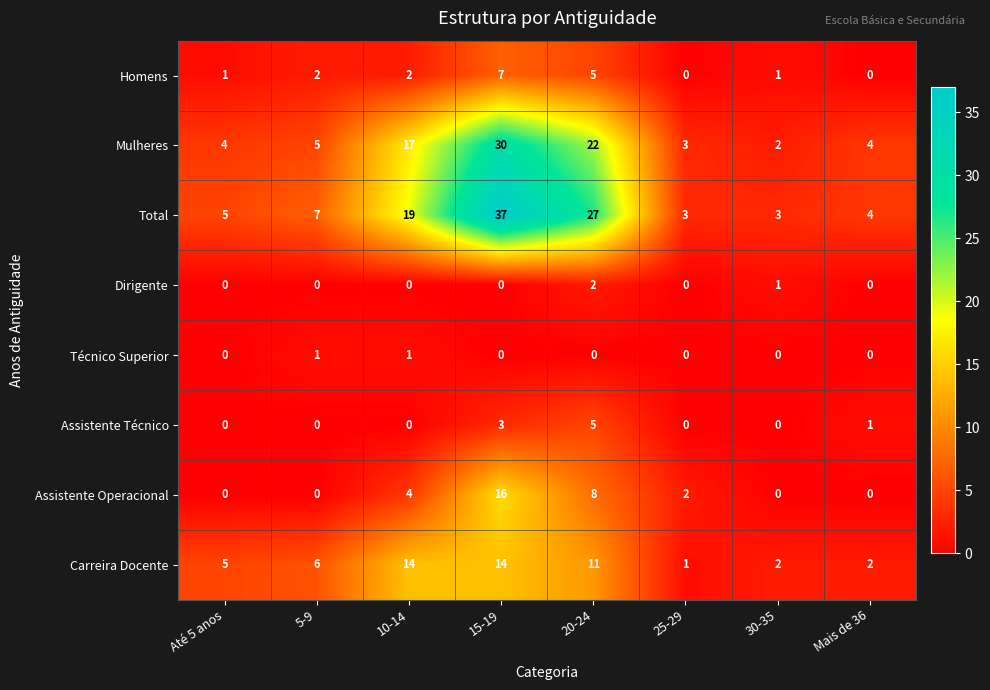

Count the number of data series in this chart.

8